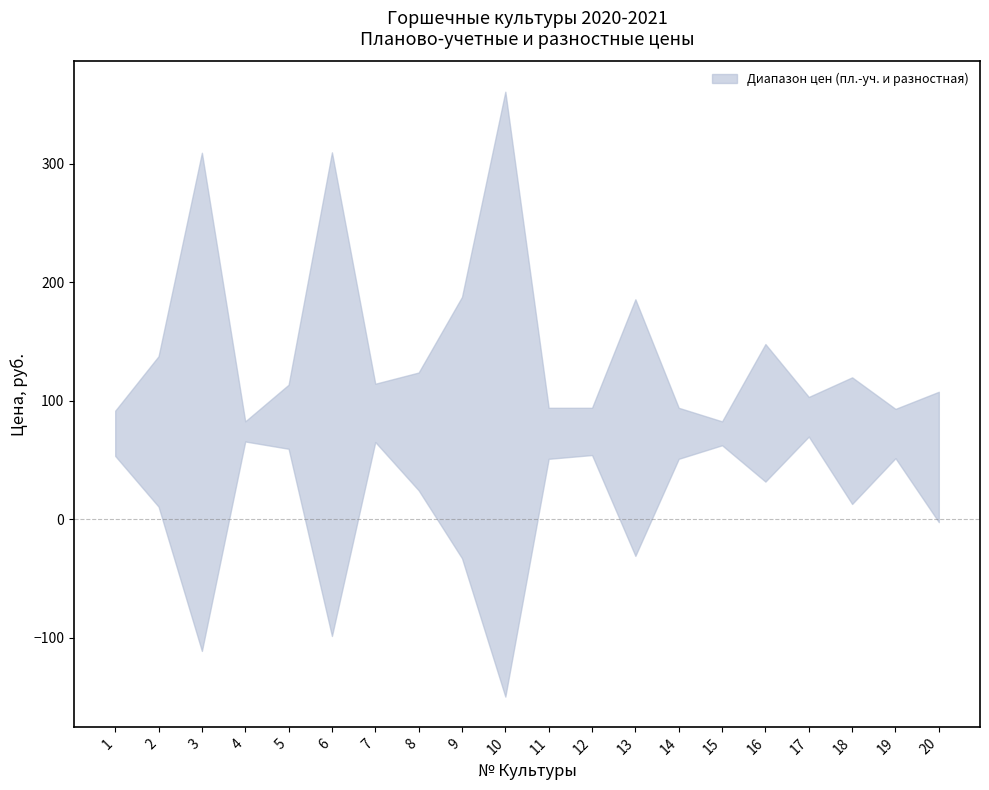

True or false: lower has more than 1 points higher than both neighbors.

True